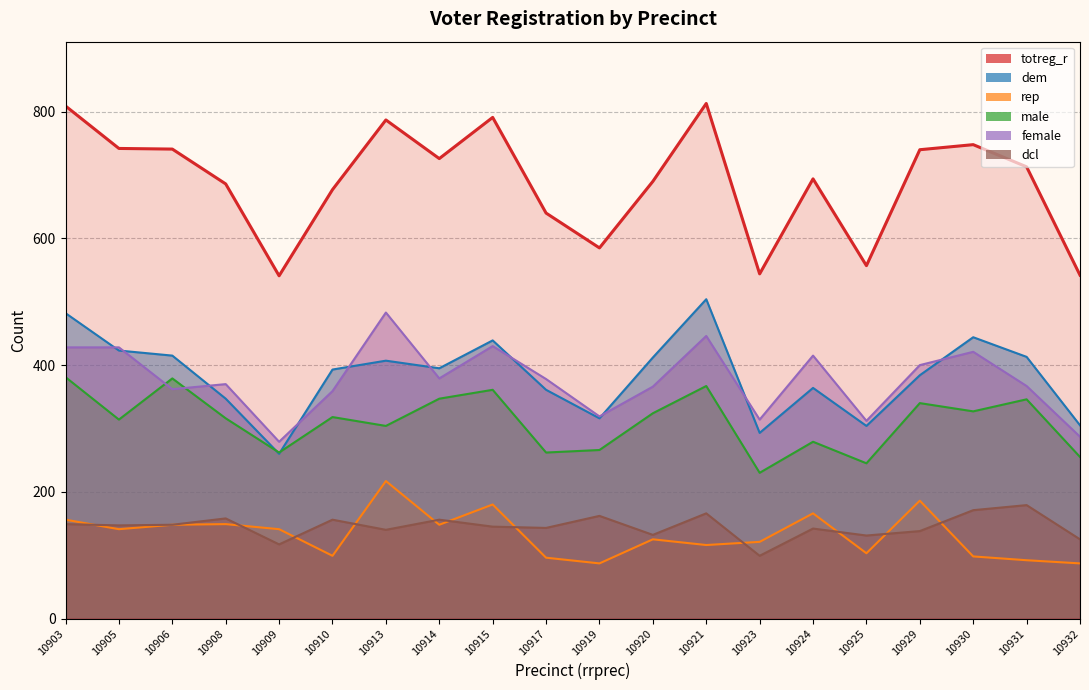

What is the difference between the dem values at 10924 and 10913?

43